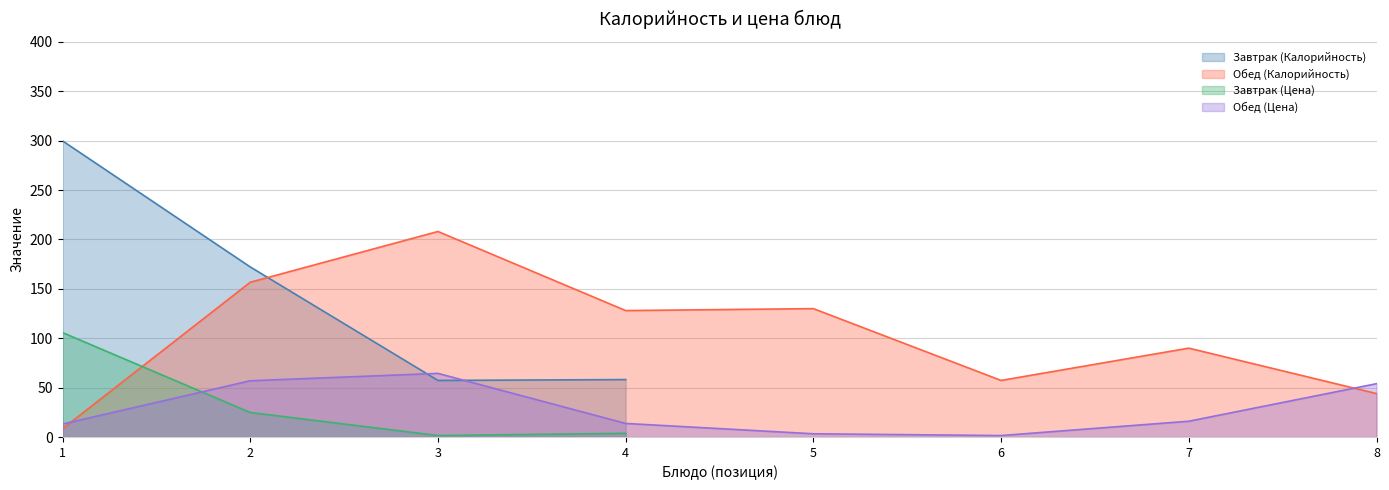

Where is the first local maximum?

3